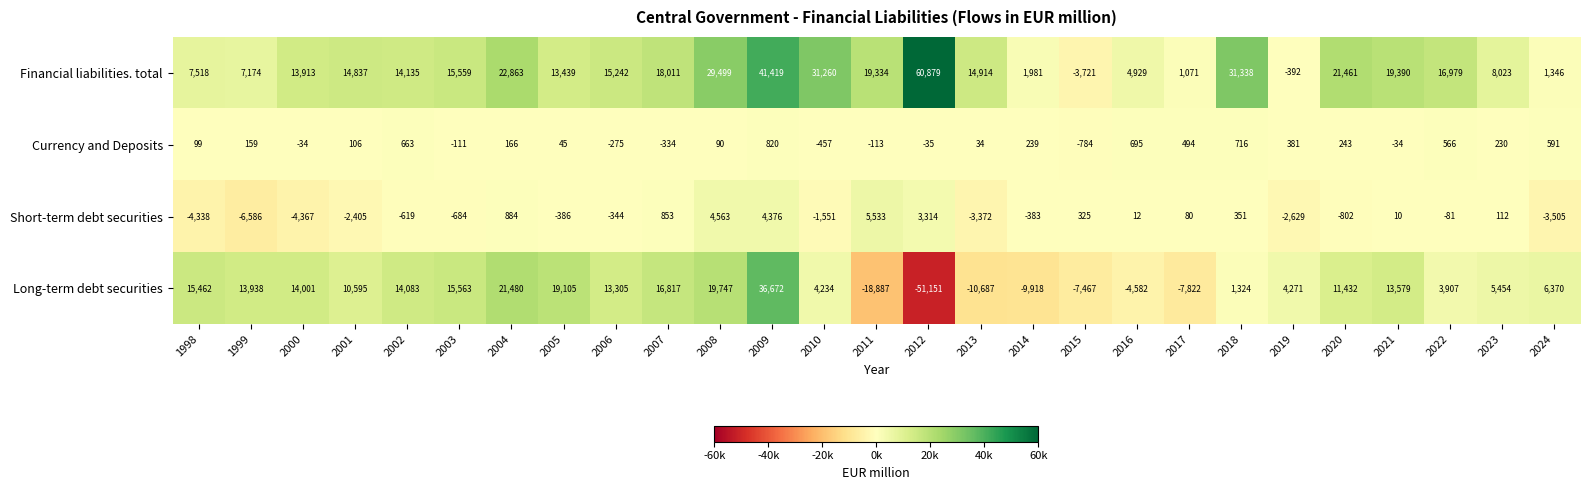

True or false: Currency and Deposits has a value of 363 at 2022.

False